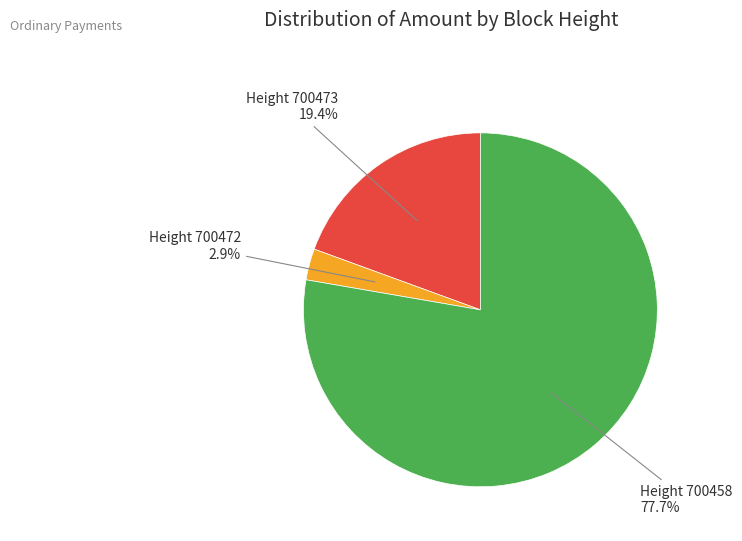

Does any single category account for the majority?

Yes